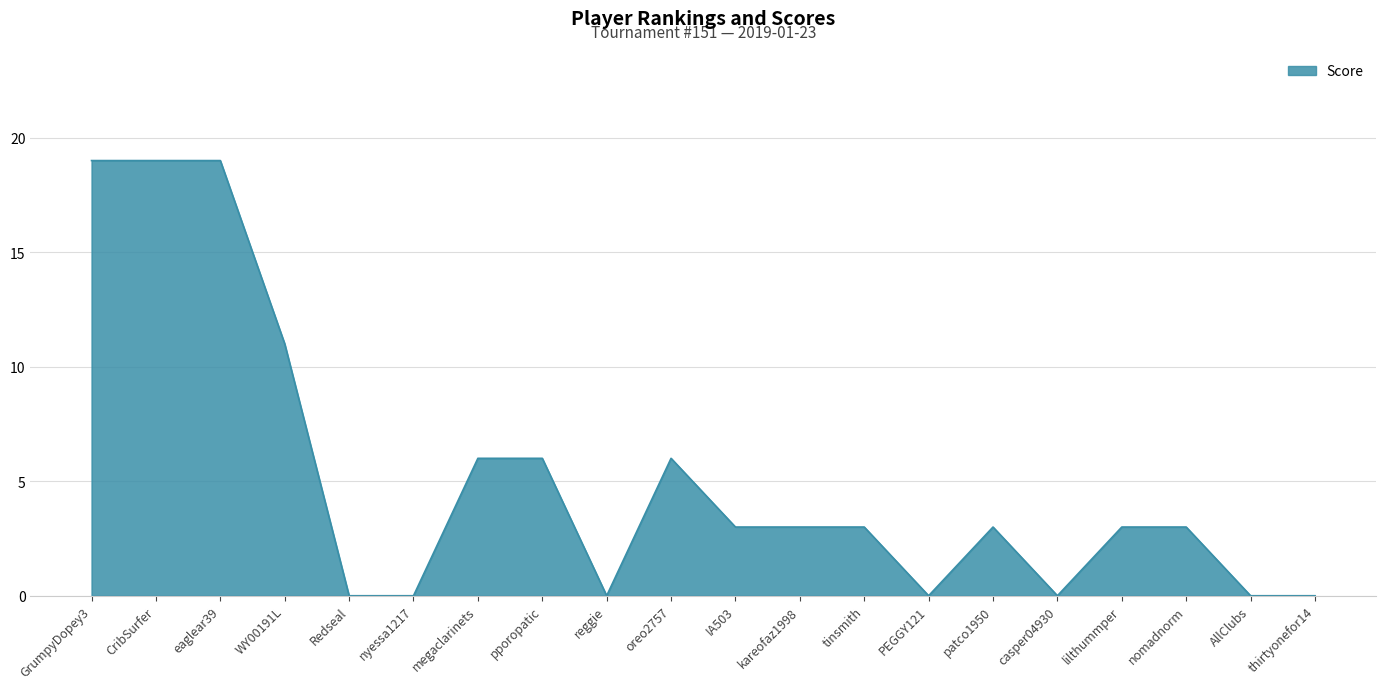

Reading left to right, transcribe all the data shown in this chart.

19	19	19	11	0	0	6	6	0	6	3	3	3	0	3	0	3	3	0	0